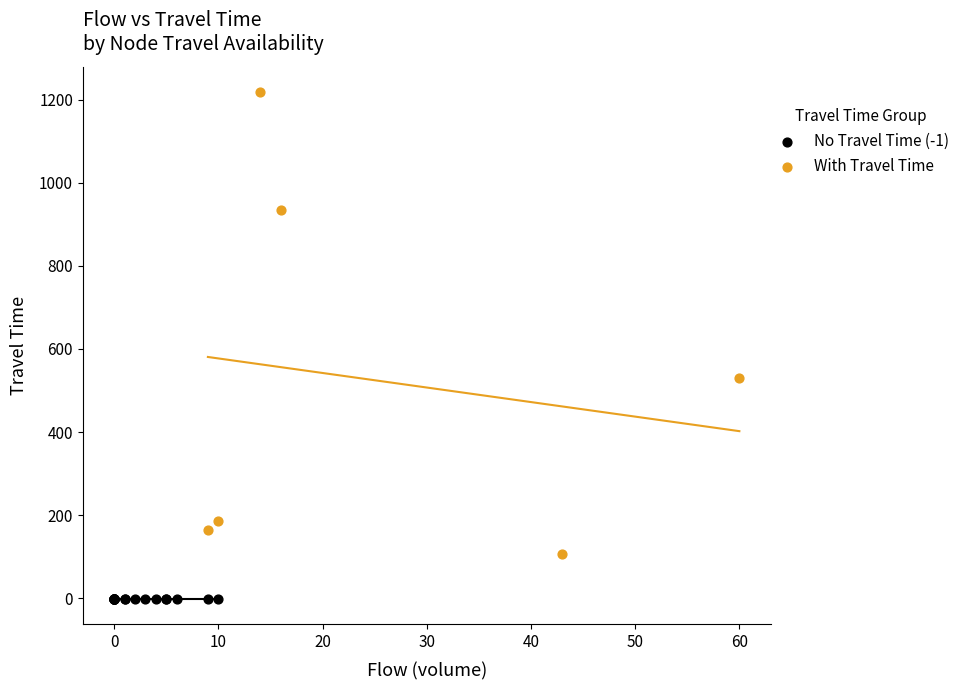

Which series reaches the minimum Y coordinate?

No Travel Time (-1)